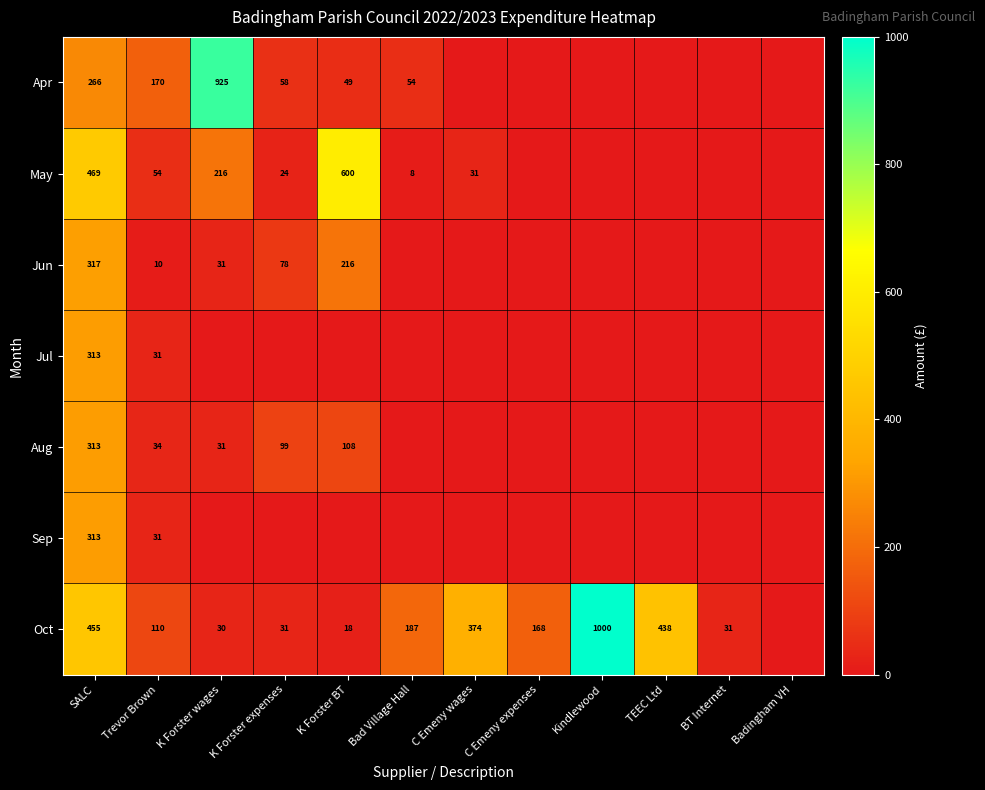

Is the value of Oct at SALC greater than the value of May at K Forster expenses?

Yes